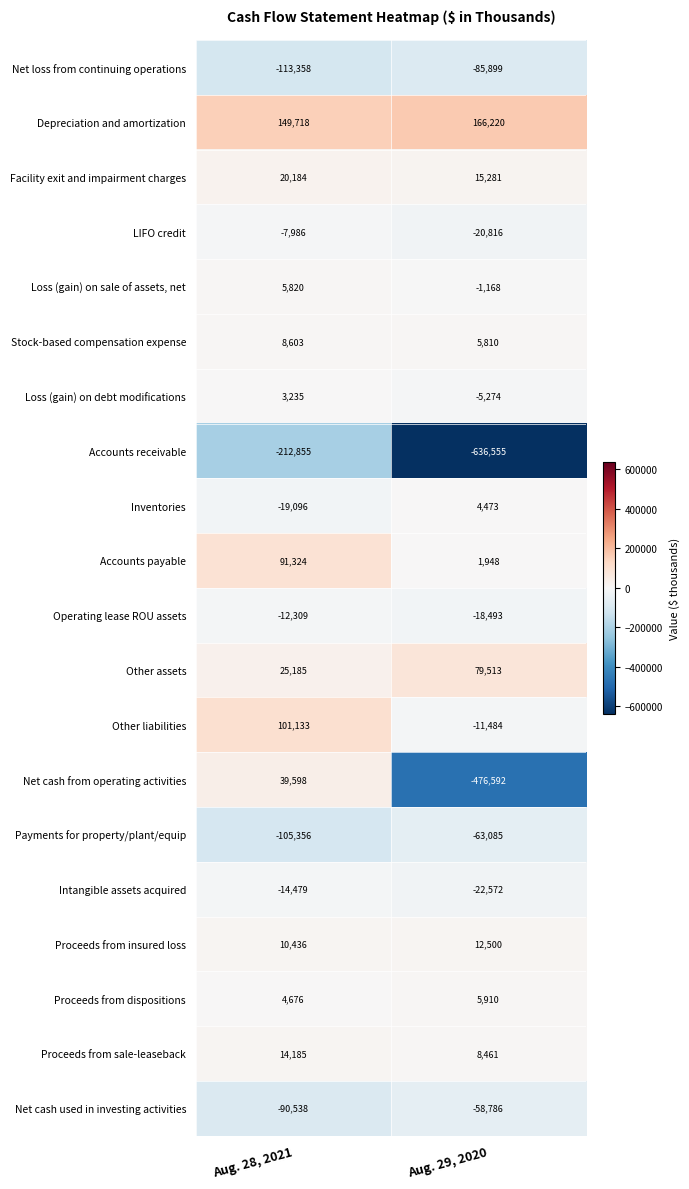

The value of Stock-based compensation expense at Aug. 28, 2021 is 5230. True or false?

False